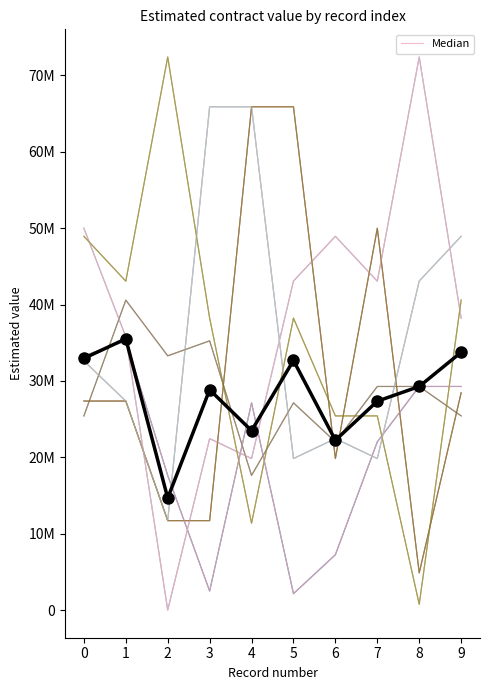

The value at 4 is 39482952.1. True or false?

False